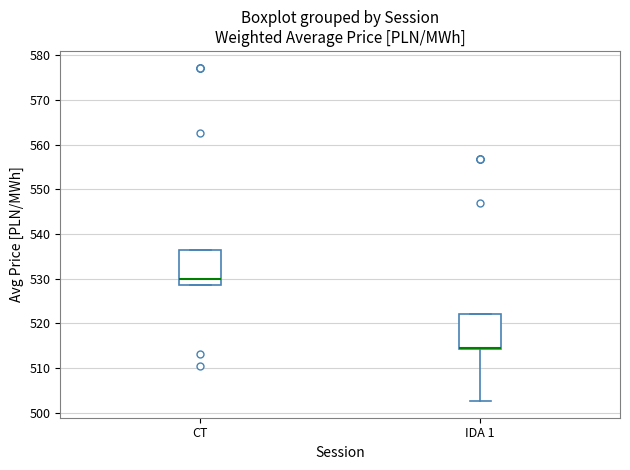

Which box has the lowest median line?

IDA 1